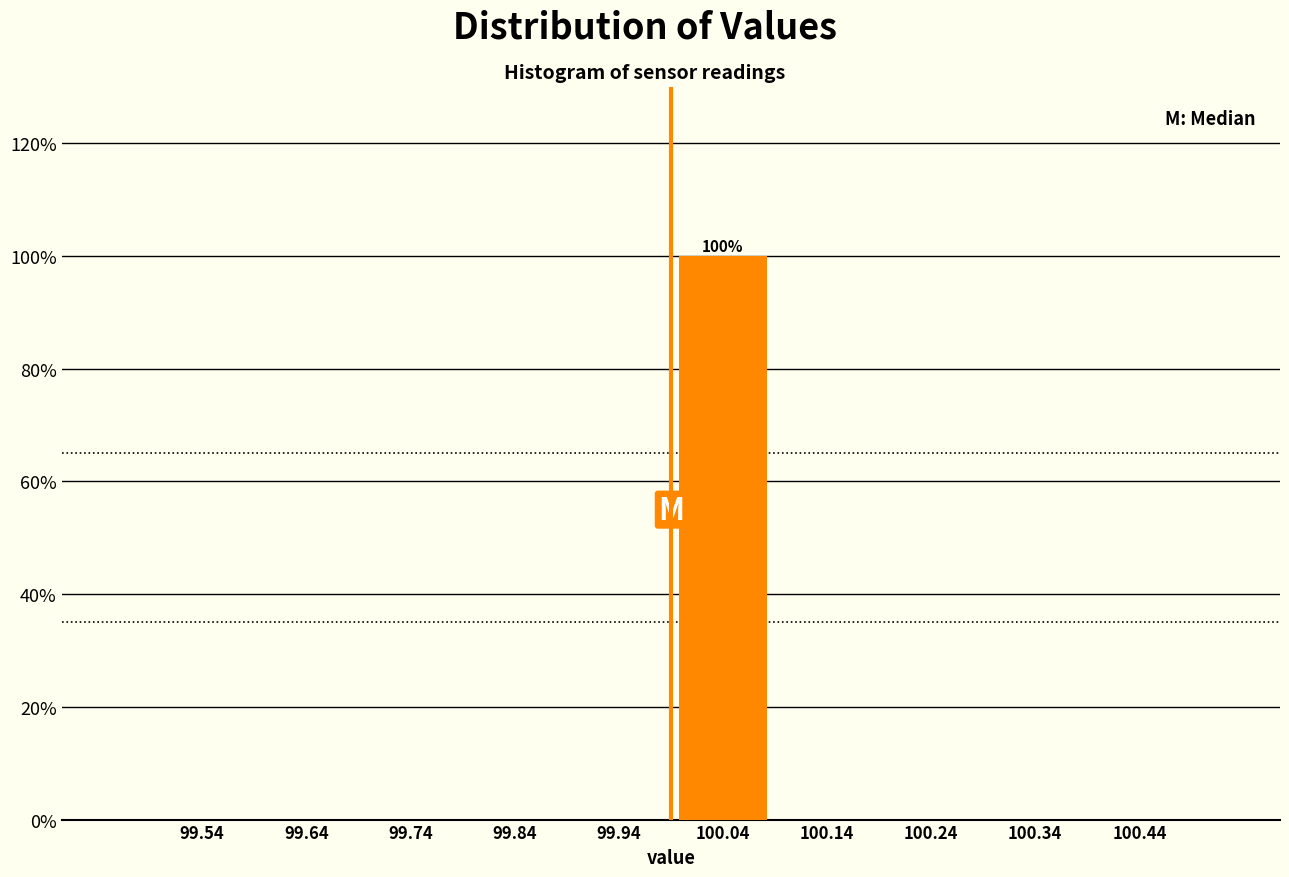

Over which range of the x-axis is the bar tallest?

99.99 to 100.09